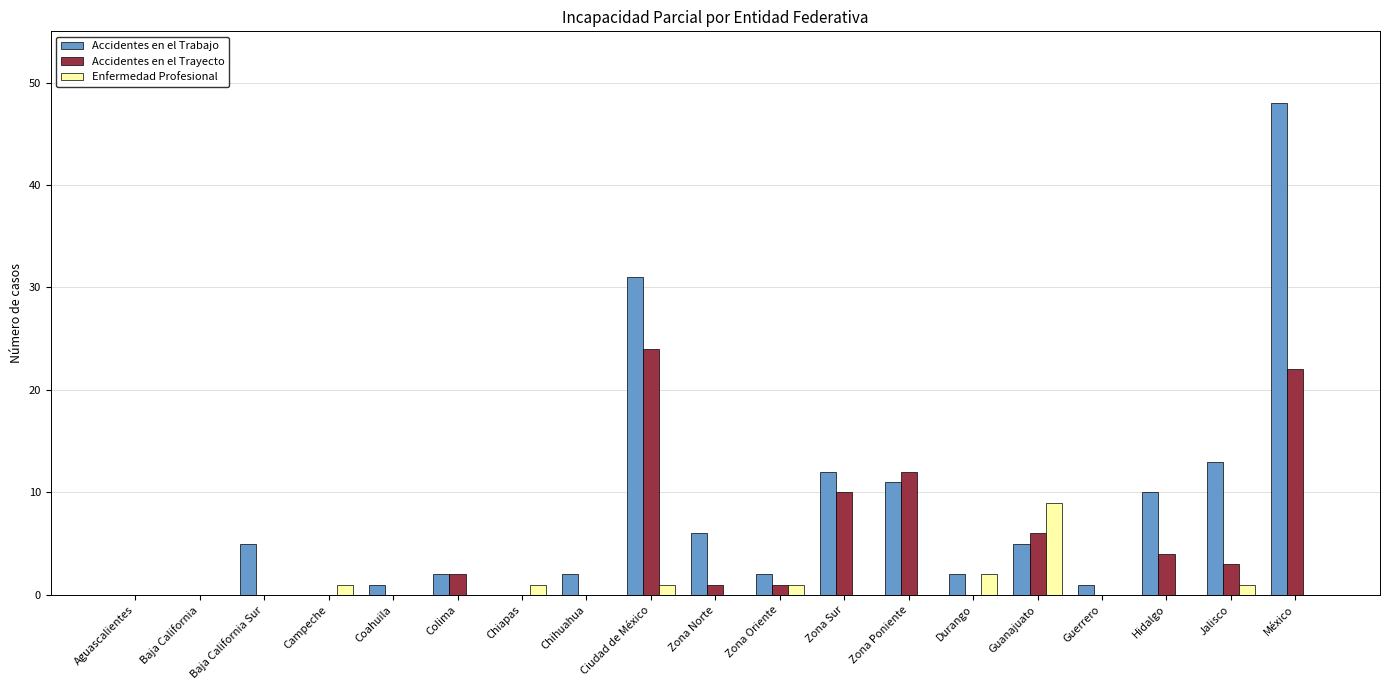

Between Zona Oriente and Zona Poniente, which series saw the biggest shift?

Accidentes en el Trayecto